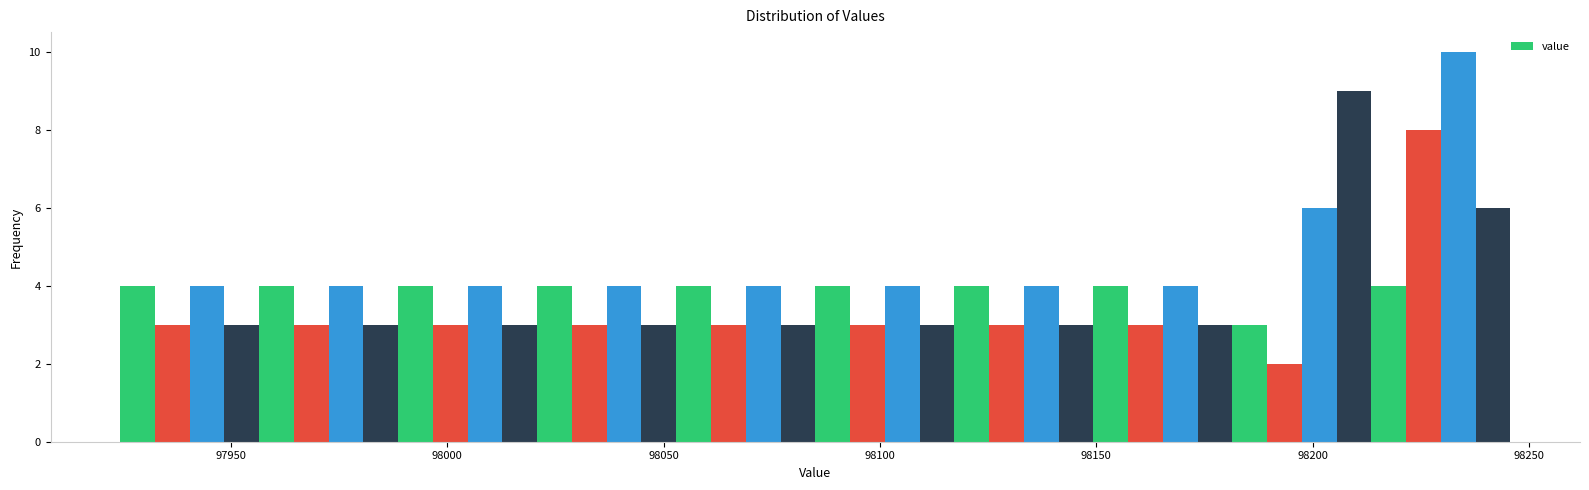

Read against the x-axis, roughly where is the centre of the tallest bar?

98235